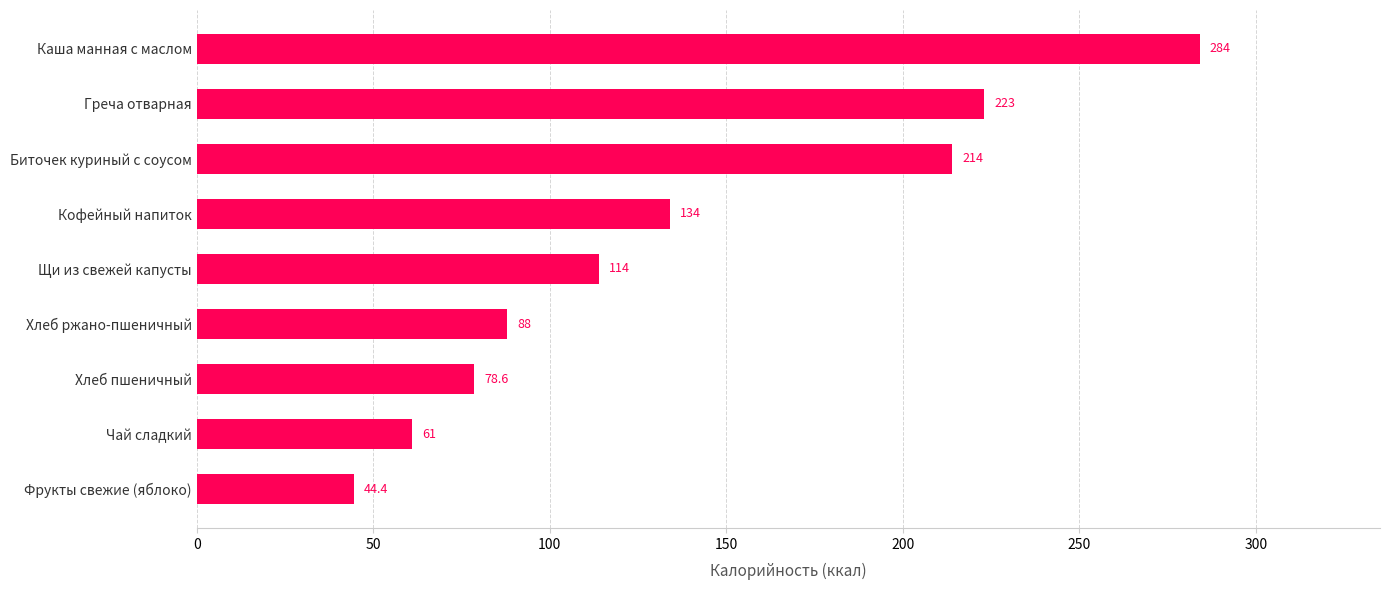

Approximately how many times larger is the value at Каша манная с маслом compared to Щи из свежей капусты?

2.5